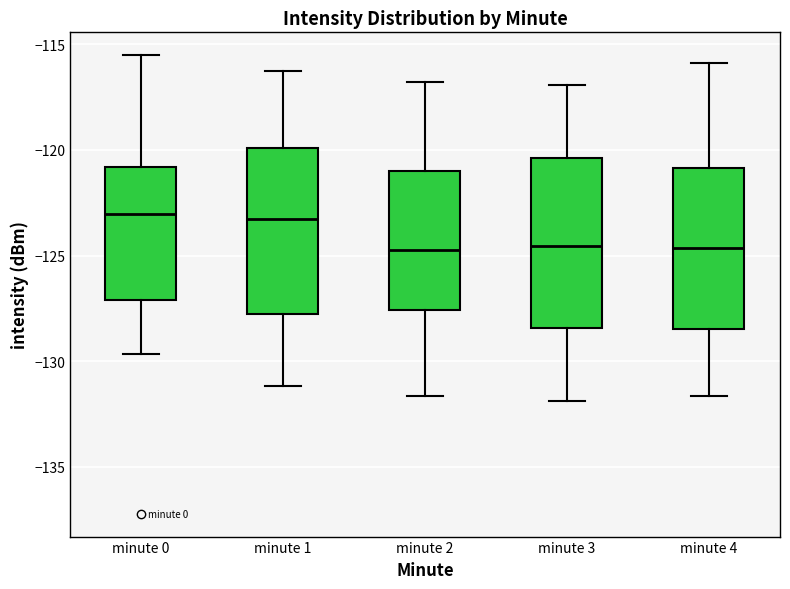

Reading left to right, transcribe this box plot: for each box, give where its median line is, the range the box spans, and where its two whiskers end, as read against the y-axis. The values are not printed on the chart, so give them approximately, as read against the axis.

minute 0: median -123.0, box -127.0 to -121.0, whiskers -129.5 to -115.5
minute 1: median -123.5, box -128.0 to -120.0, whiskers -131.0 to -116.5
minute 2: median -124.5, box -127.5 to -121.0, whiskers -131.5 to -117.0
minute 3: median -124.5, box -128.5 to -120.5, whiskers -132.0 to -117.0
minute 4: median -124.5, box -128.5 to -121.0, whiskers -131.5 to -116.0